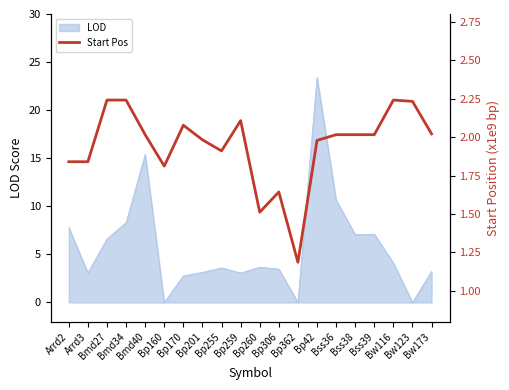

Rank the categories by value from highest to lowest.

Bmd27, Bmd34, Bw116, Bw123, Bp259, Bp170, Bw173, Bmd40, Bss36, Bss38, Bss39, Bp201, Bp42, Bp255, Arrd2, Arrd3, Bp160, Bp306, Bp260, Bp362